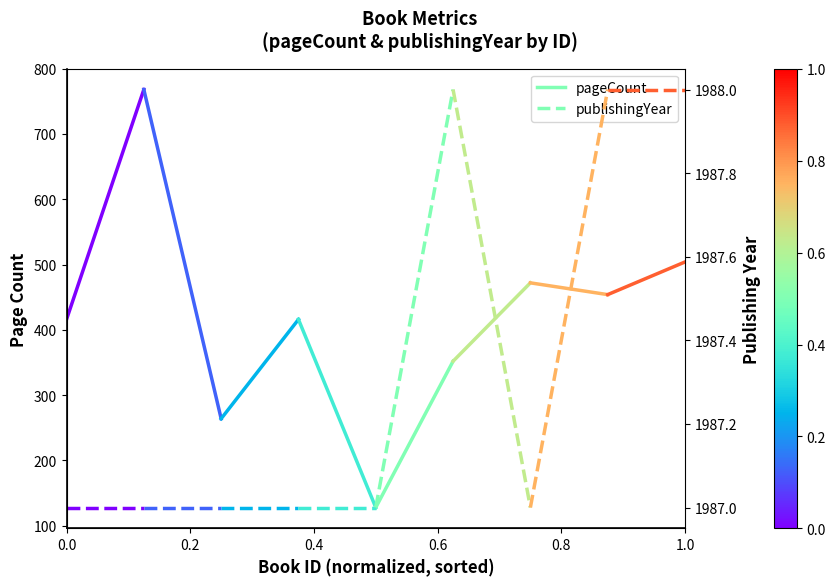

The pageCount series shows 1048 at 0.2. True or false?

False